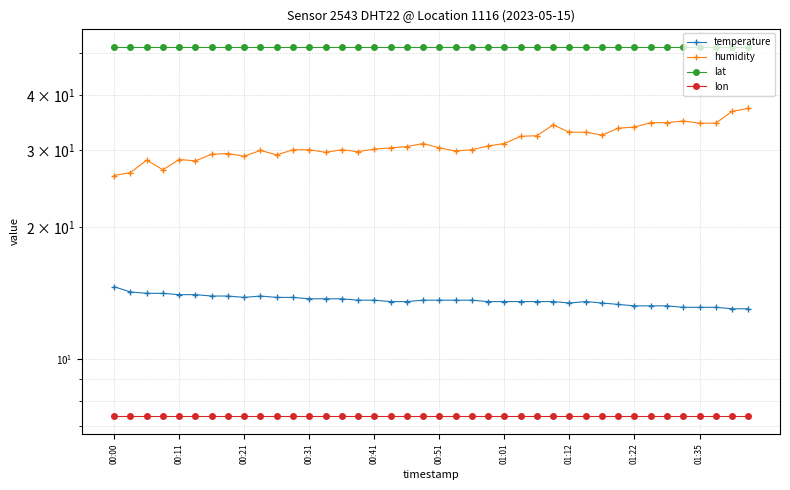

Which series has the widest spread of values?

humidity